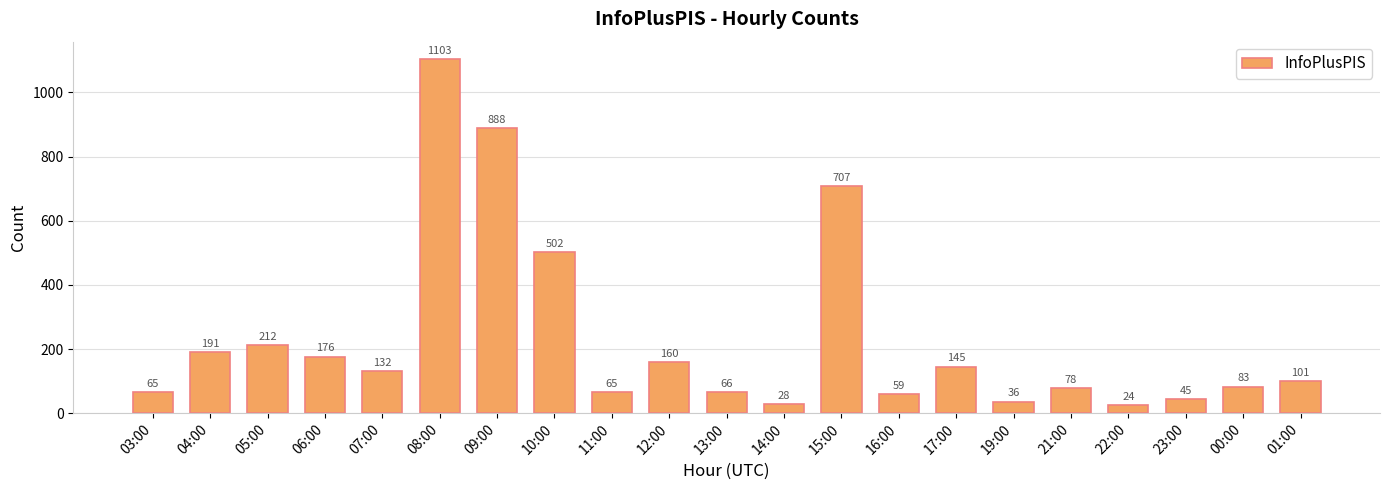

Approximately how many times larger is the value at 21:00 compared to 13:00?

1.2